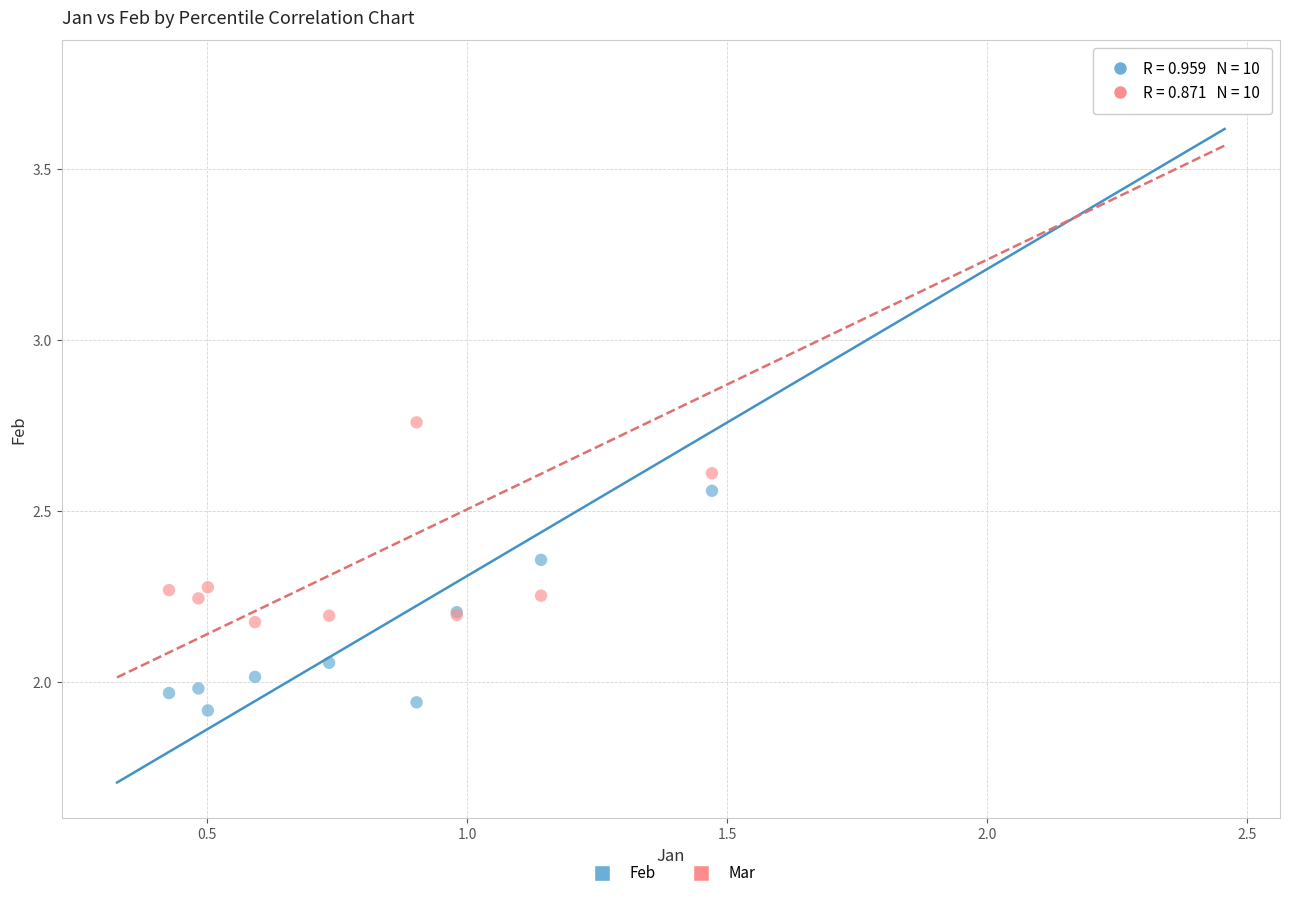

Which series has the widest spread of Y values?

Feb